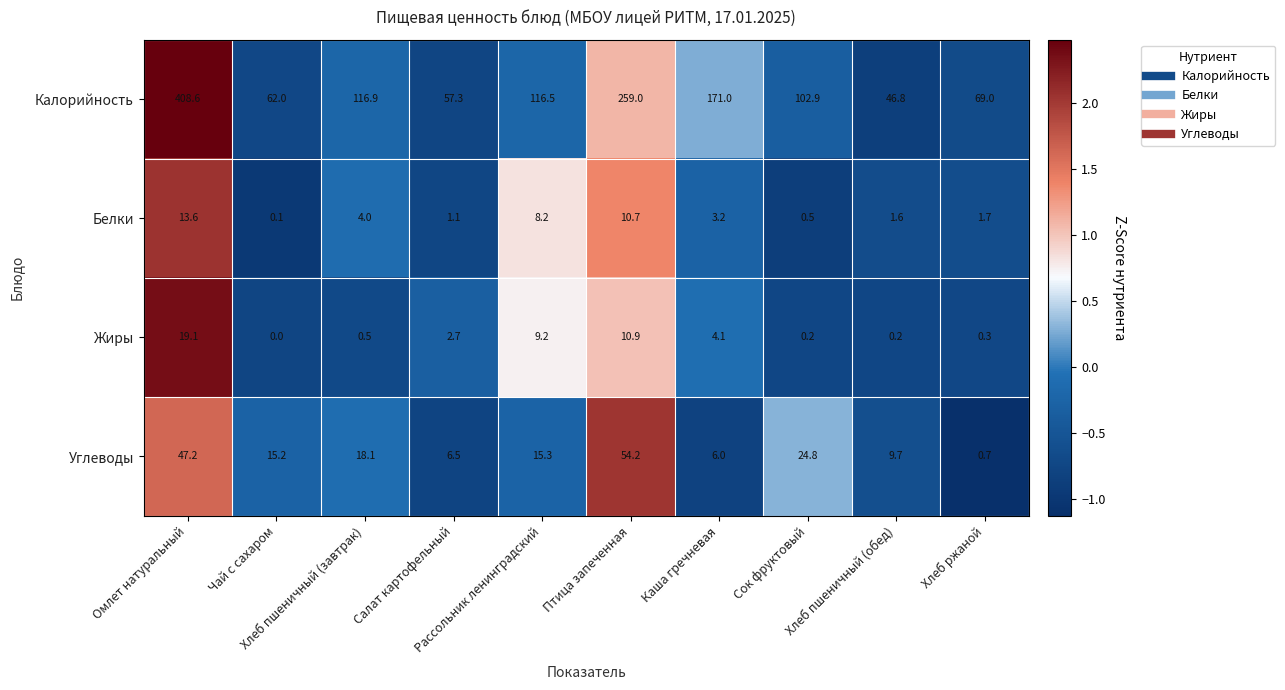

Rank the series by their maximum value, from highest to lowest.

Калорийность, Углеводы, Жиры, Белки